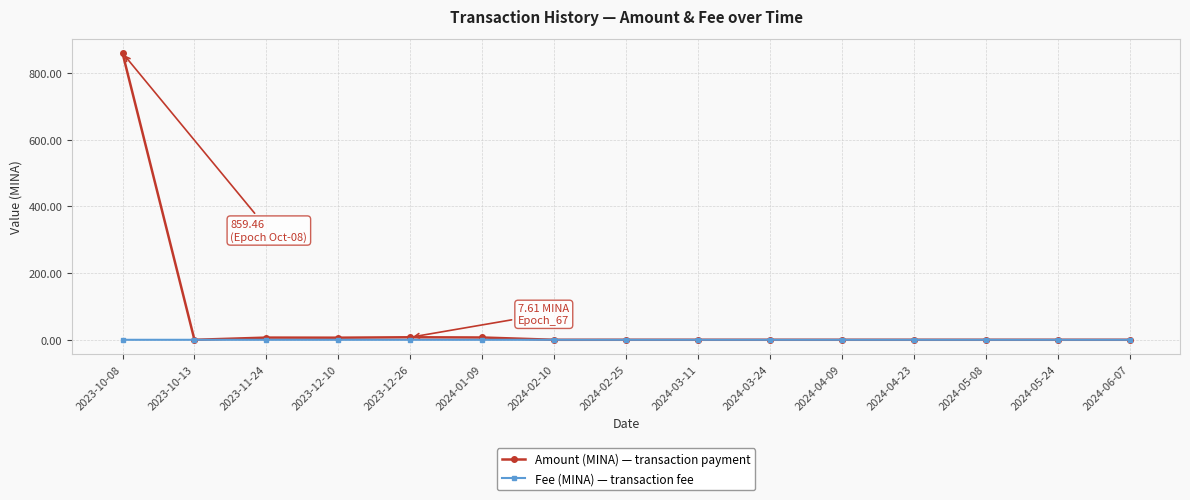

Rank the series by their maximum value, from highest to lowest.

Amount (MINA) — transaction payment, Fee (MINA) — transaction fee